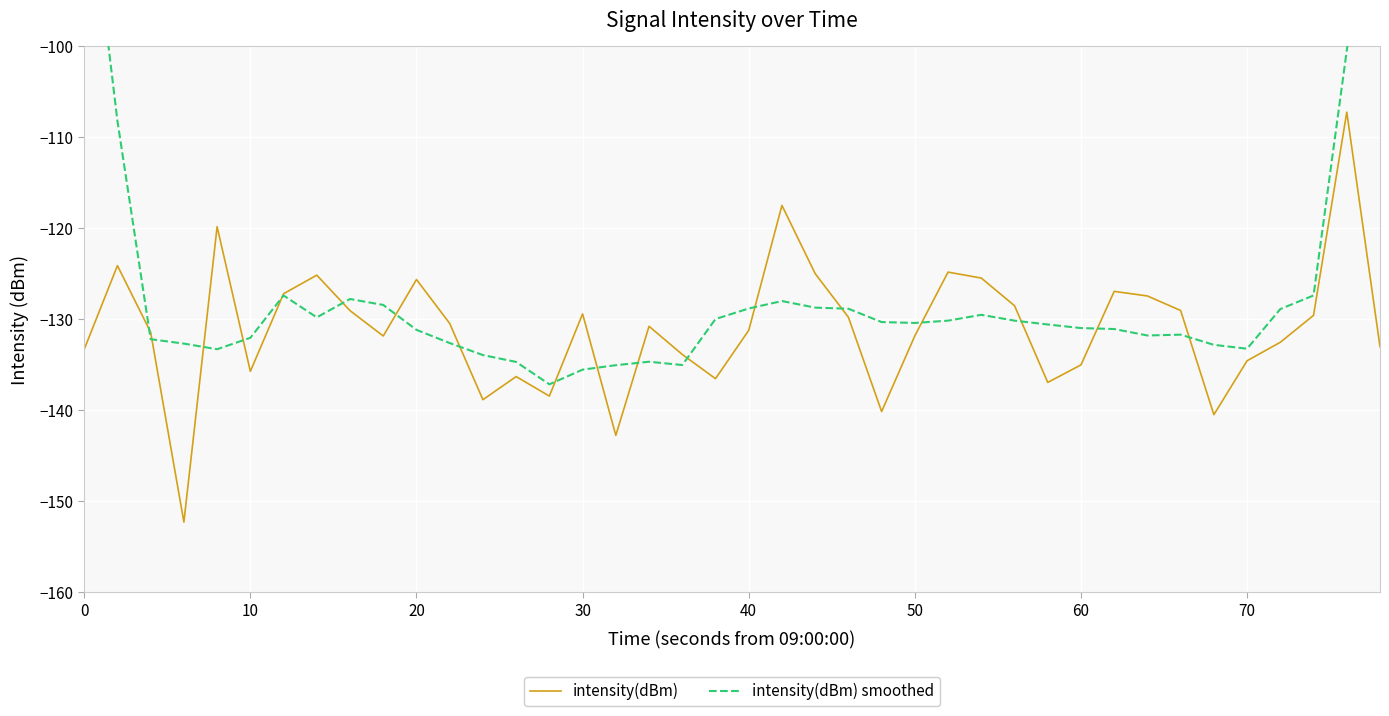

The value of intensity(dBm) at 60 is -91.4. True or false?

False